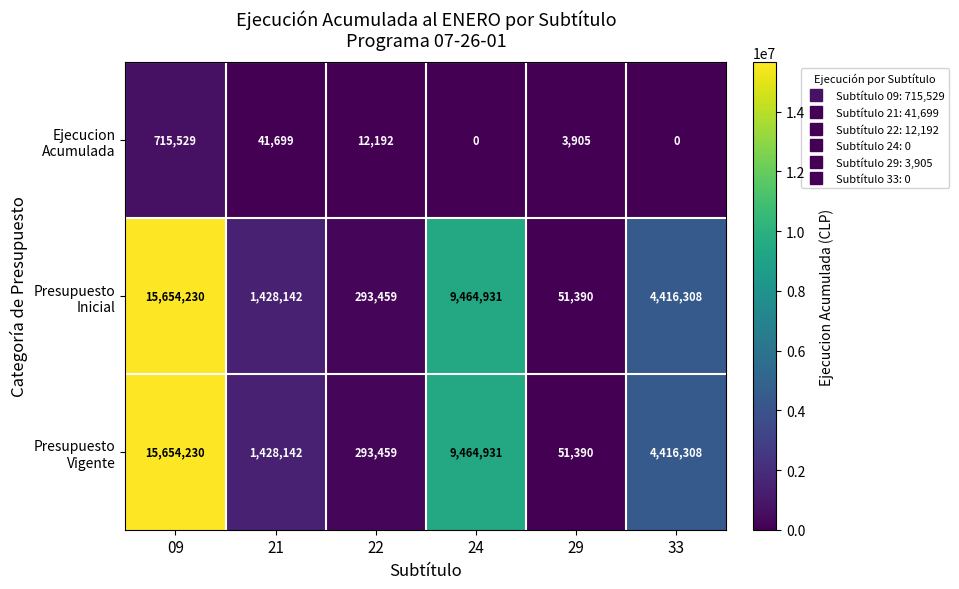

What is the spread (max minus min) of values at 24?

9464931